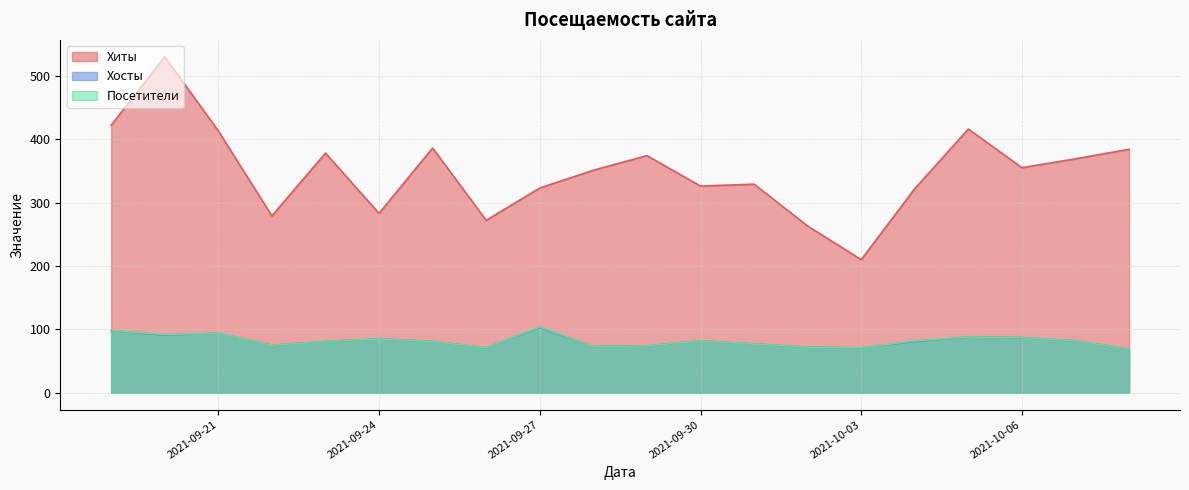

At which category does Хосты reach its first local peak?

2021-09-21